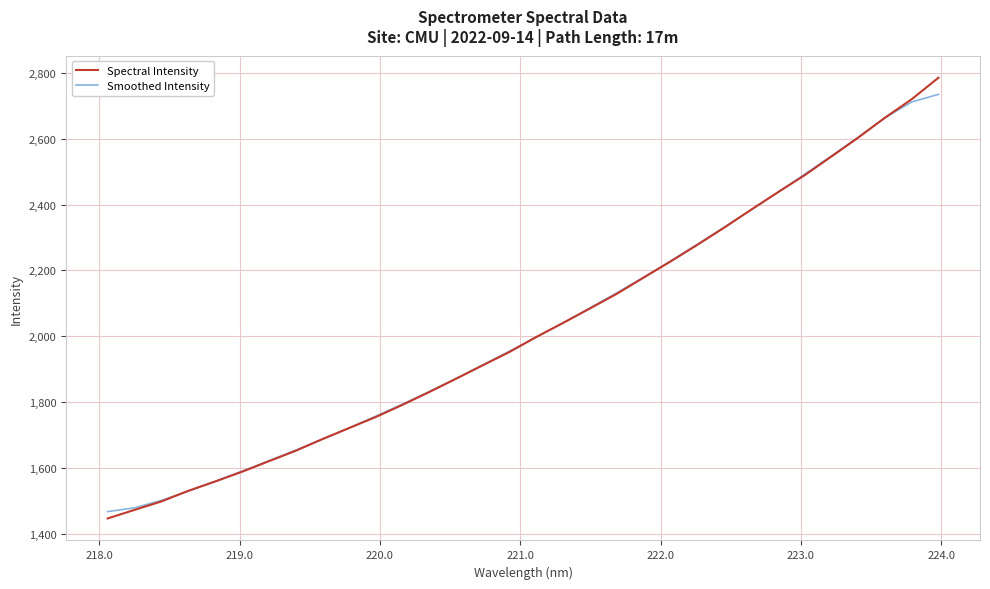

What is the lowest value of the Smoothed Intensity series?

1466.7